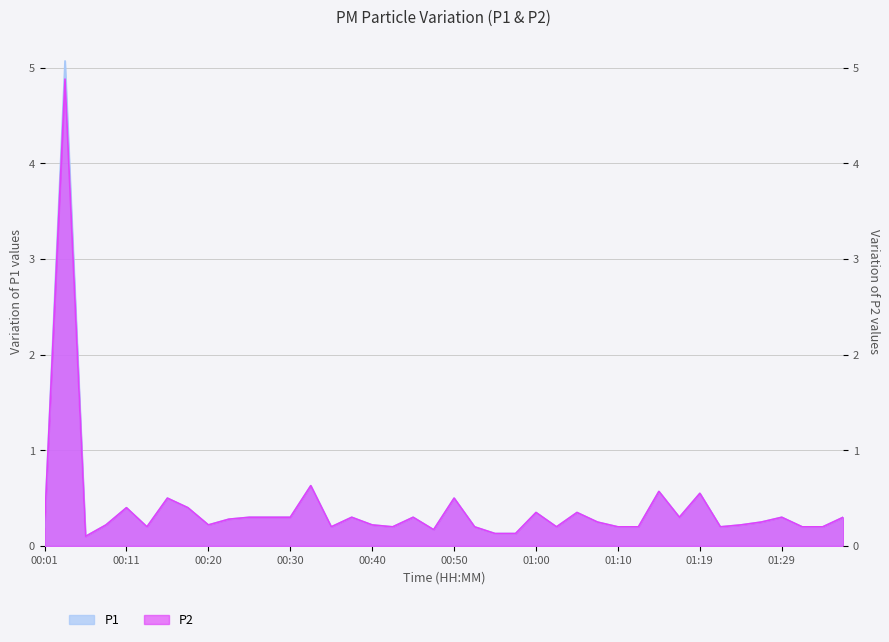

How many interior local valleys does the P2 series have?

9